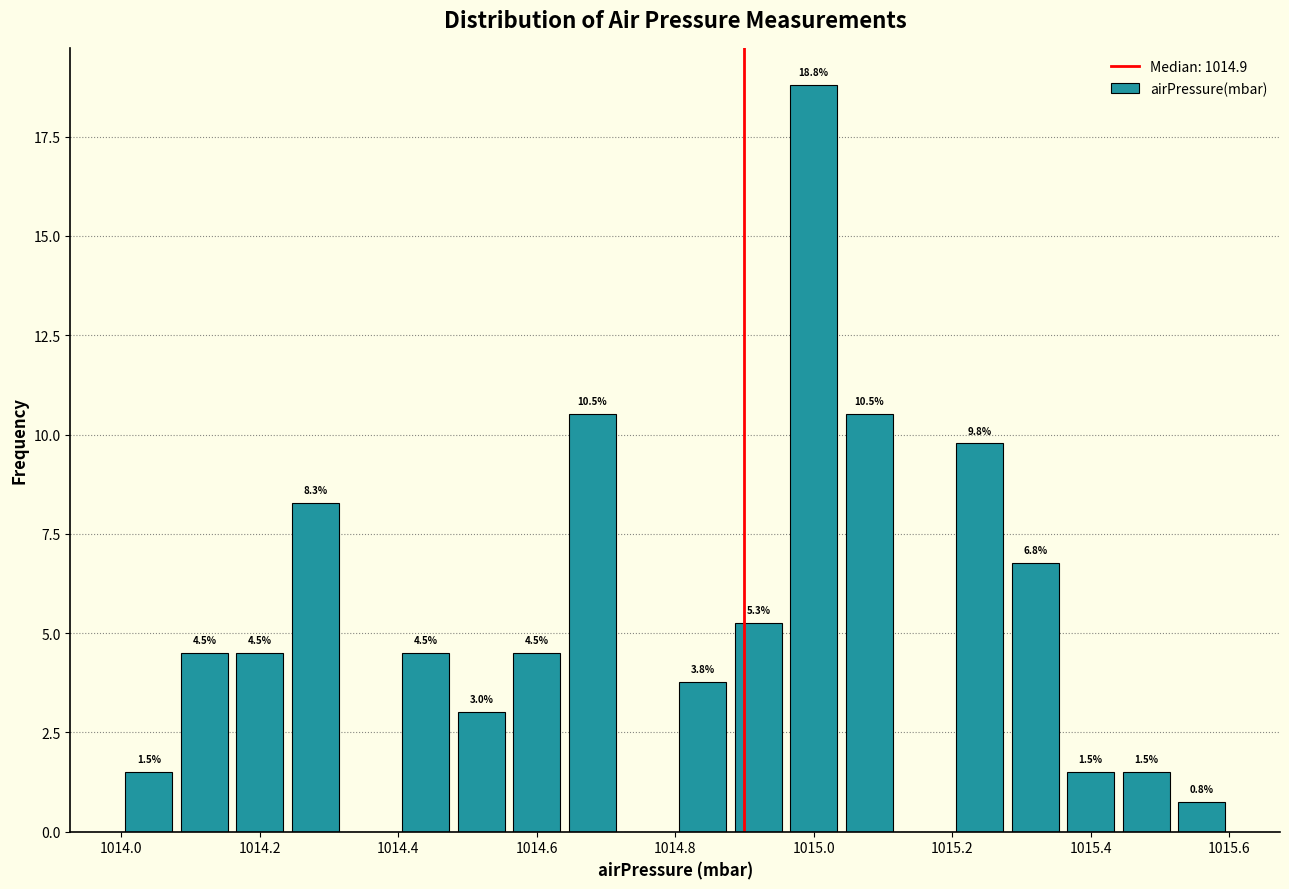

Which range on the x-axis has the tallest bar?

1014.96 to 1015.04